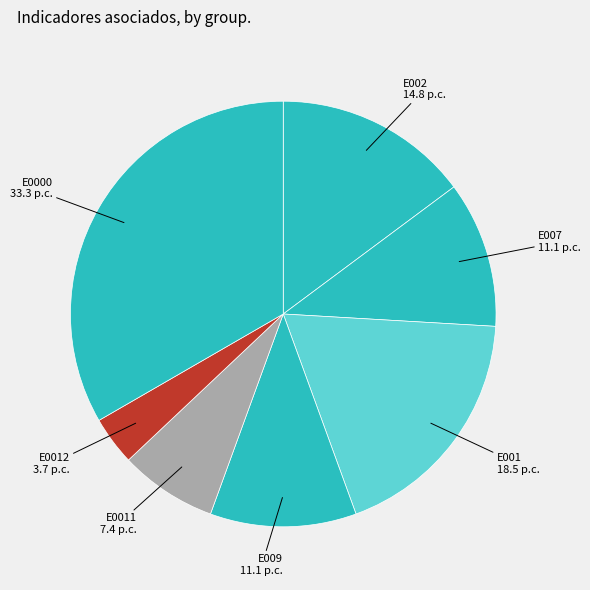

Count the number of slices in the pie.

7